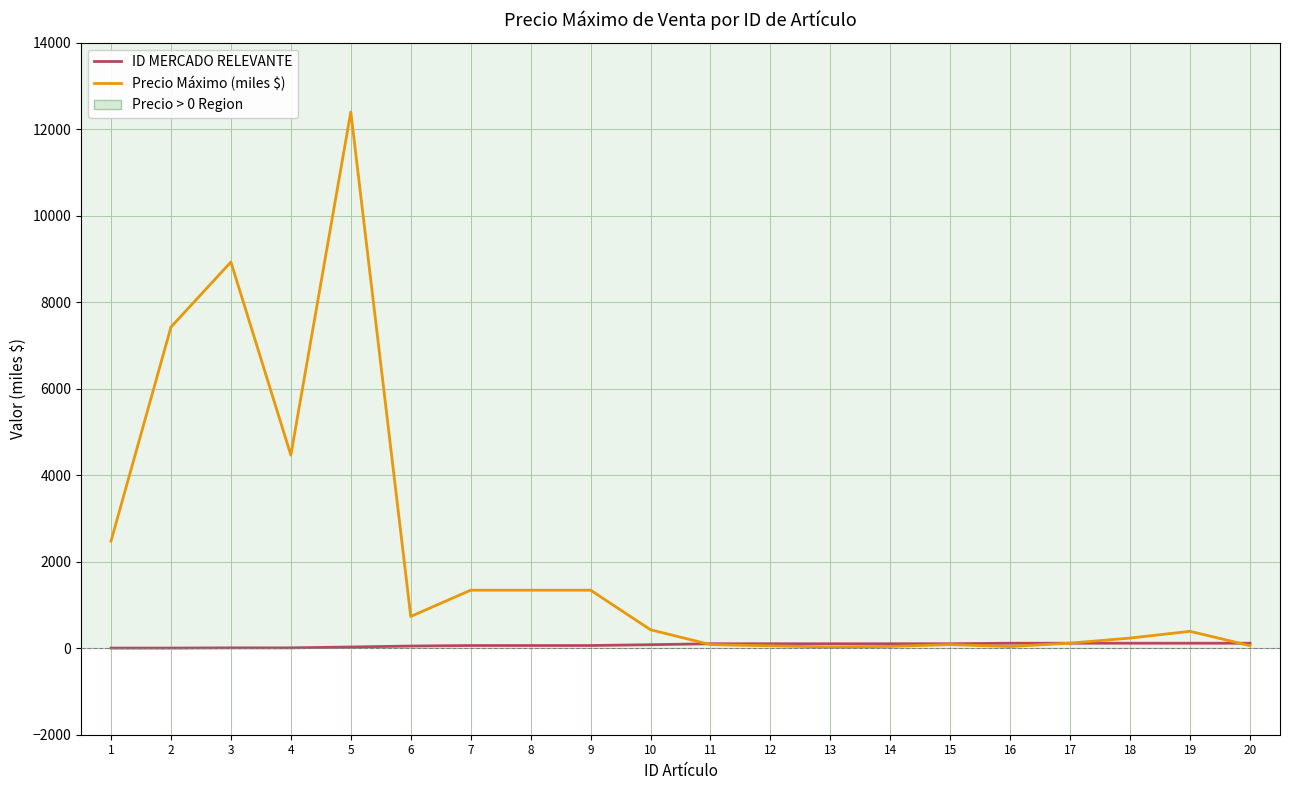

True or false: Precio Máximo (miles $) has more than 1 points higher than both neighbors.

True